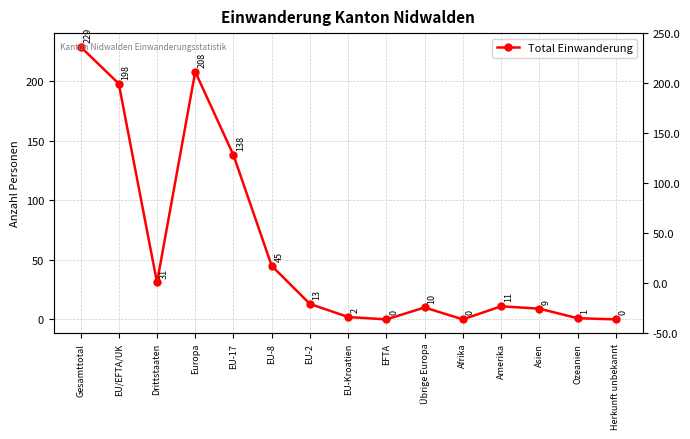

What is the sum of all values?

895